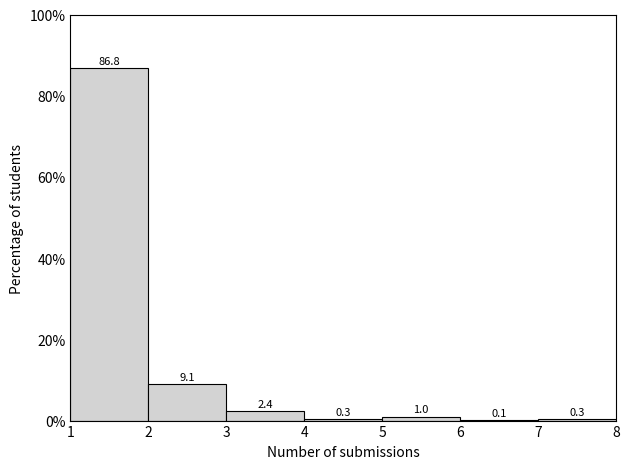

Reading left to right, list every bar in this chart as the range it spans on the x-axis followed by its height.

1 to 2: 86.8
2 to 3: 9.1
3 to 4: 2.4
4 to 5: 0.3
5 to 6: 1.0
6 to 7: 0.1
7 to 8: 0.3